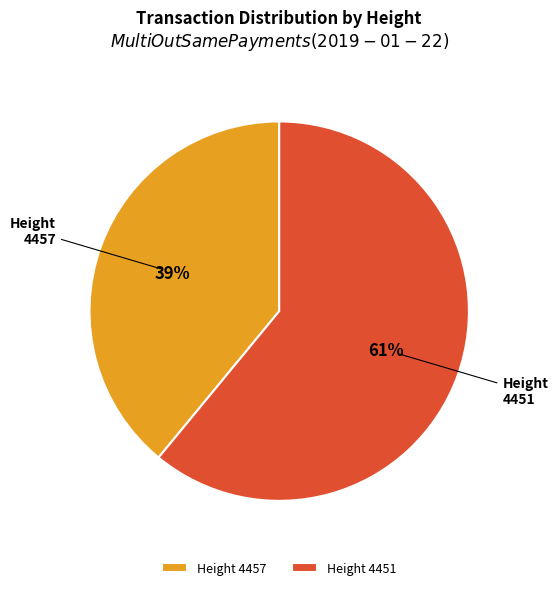

What is the ratio of the value at Height 4457 to the value at Height 4451?

0.6